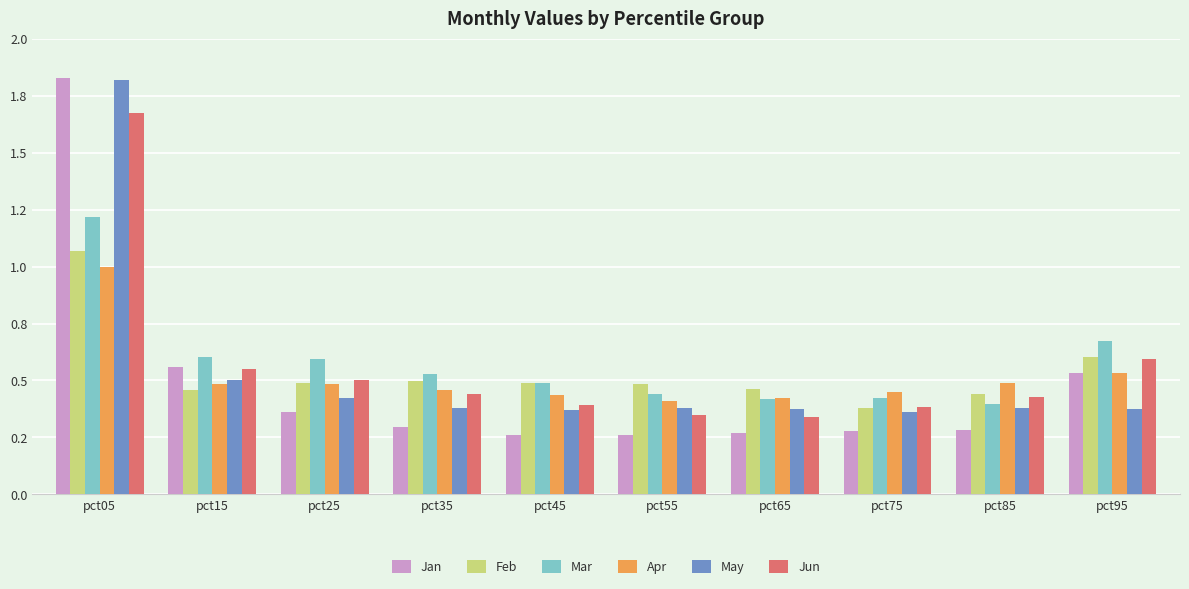

Which series has the widest spread of values?

Jan